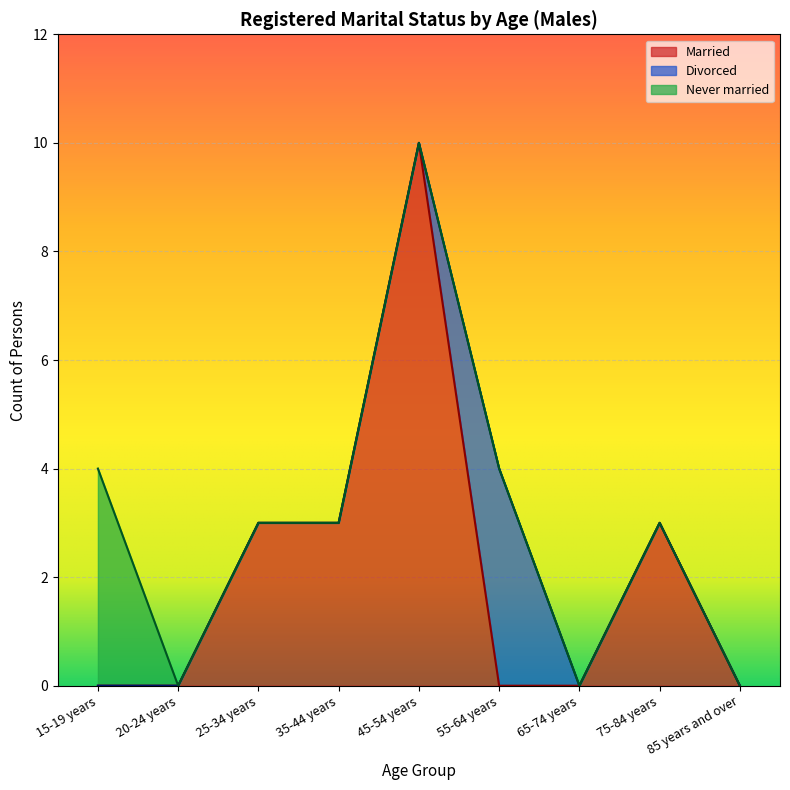

How many distinct data groups are displayed?

3